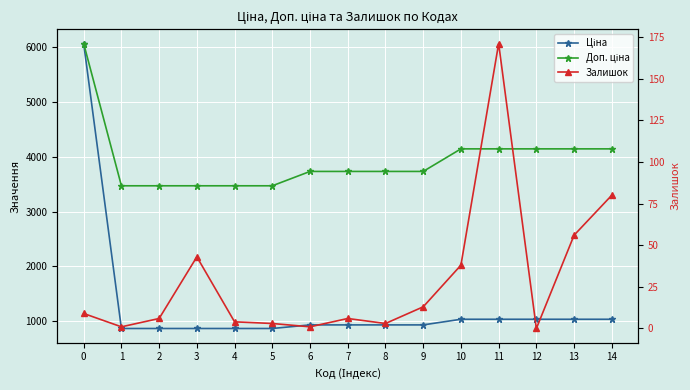

What is the maximum value for Залишок?

171.0